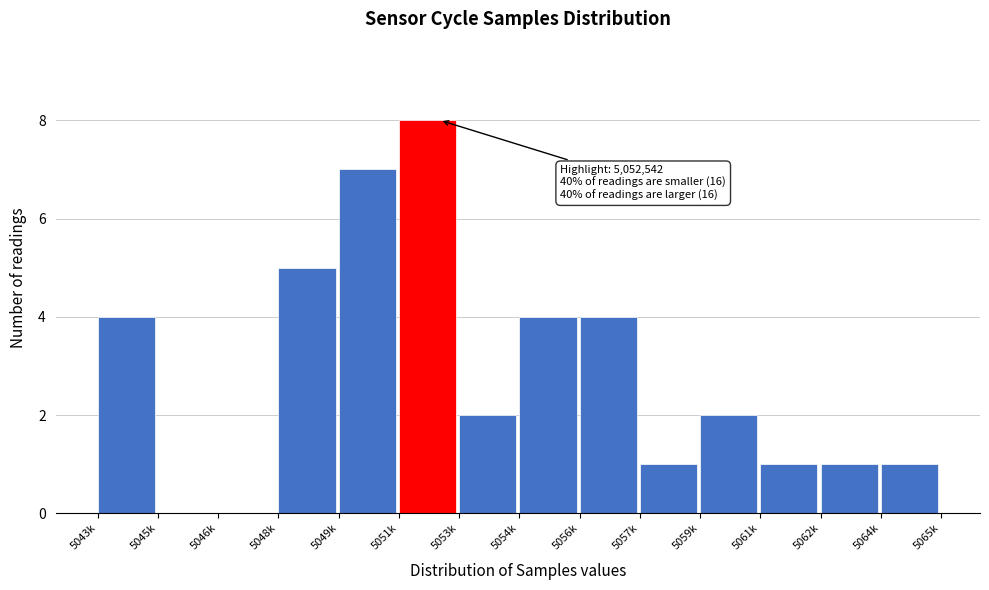

Reading left to right, extract all data points from this chart.

5043k=4	5045k=0	5046k=0	5048k=5	5049k=7	5051k=8	5053k=2	5054k=4	5056k=4	5057k=1	5059k=2	5061k=1	5062k=1	5064k=1